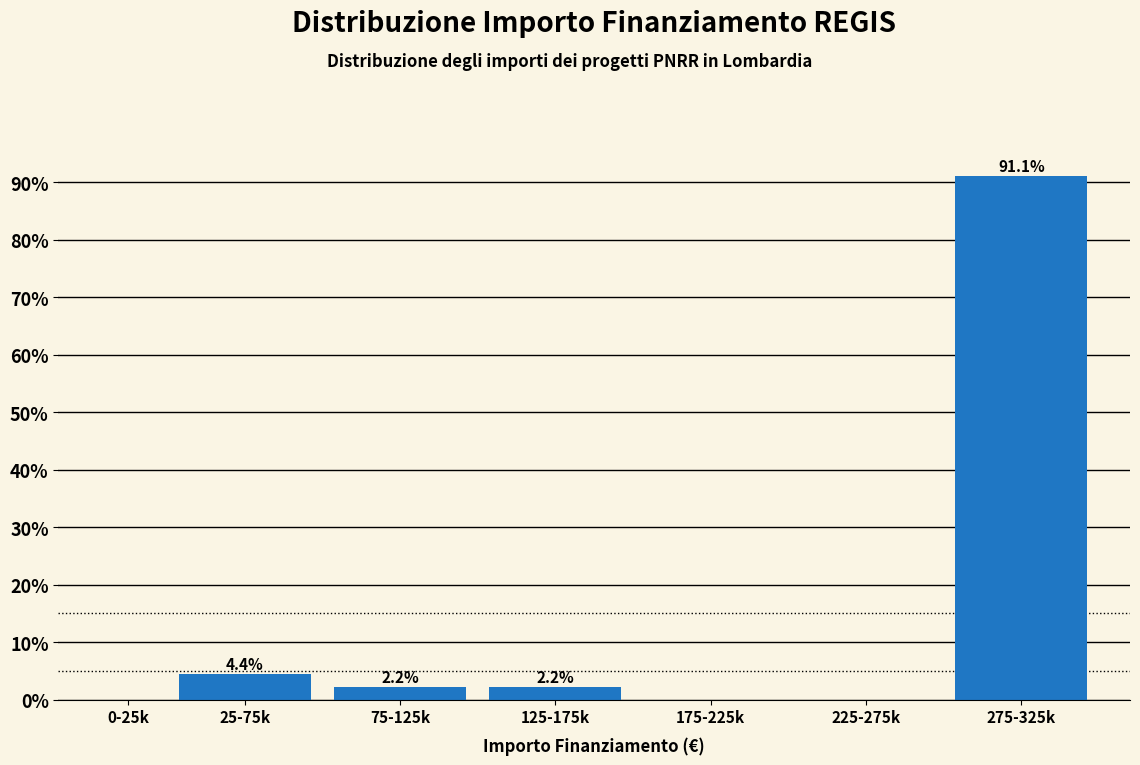

Reading left to right, list all the values displayed in this chart.

0-25k=0.0	25-75k=4.4	75-125k=2.2	125-175k=2.2	175-225k=0.0	225-275k=0.0	275-325k=91.1